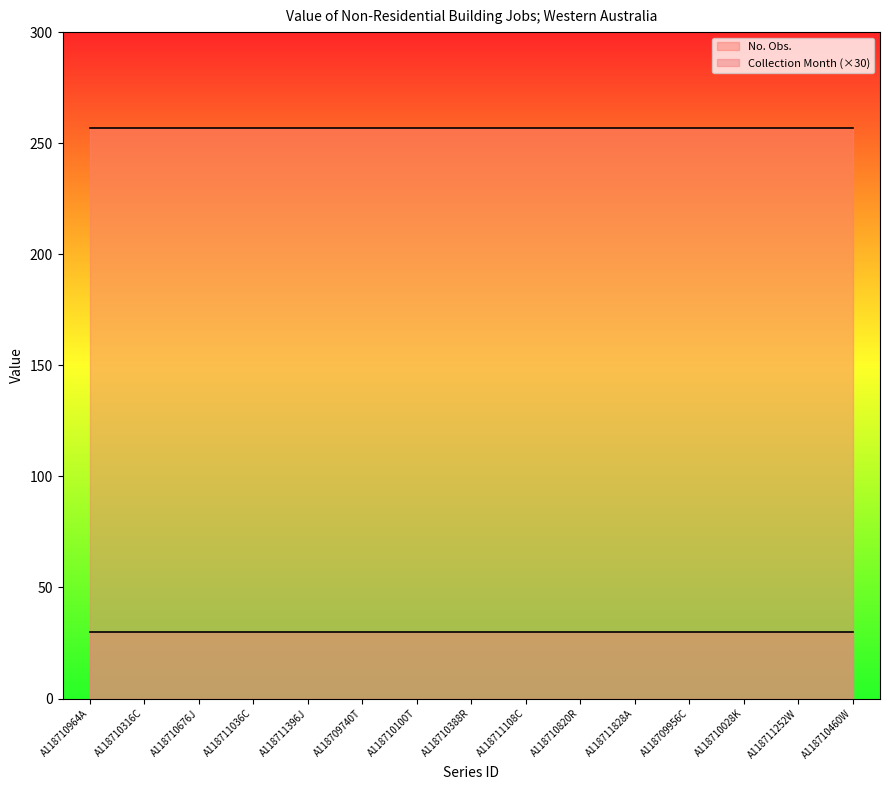

At which category is the sum across all series the highest?

A118710964A